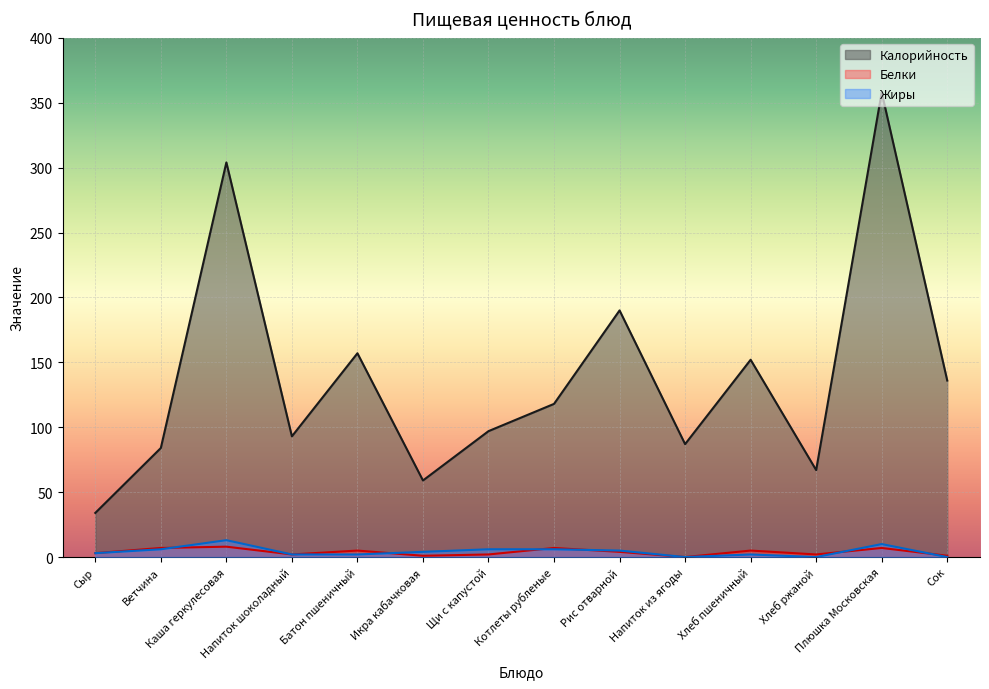

Which series has the widest spread of values?

Калорийность